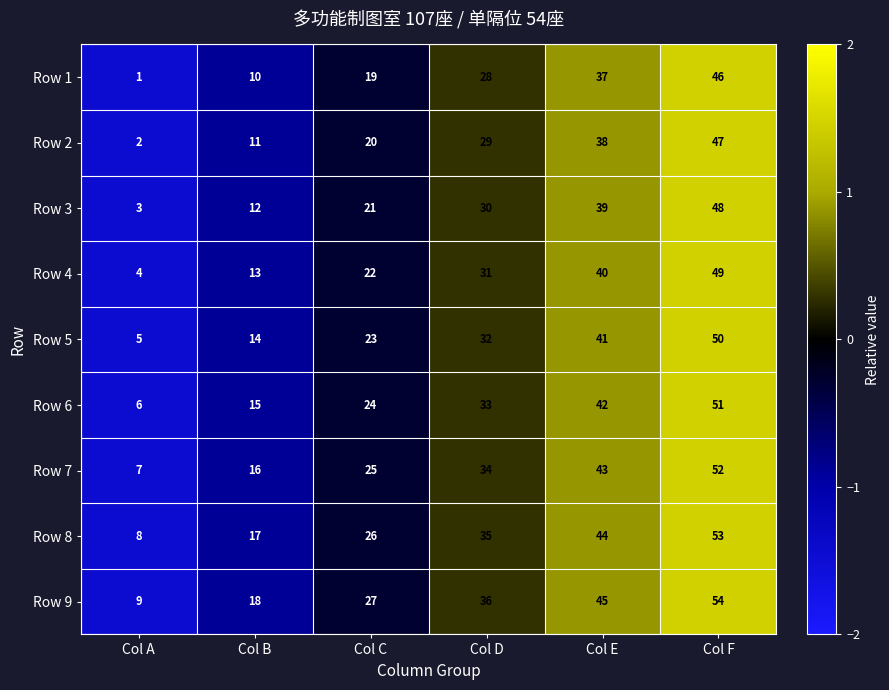

Read the Row 9 value at Col B, to the nearest 5.

20